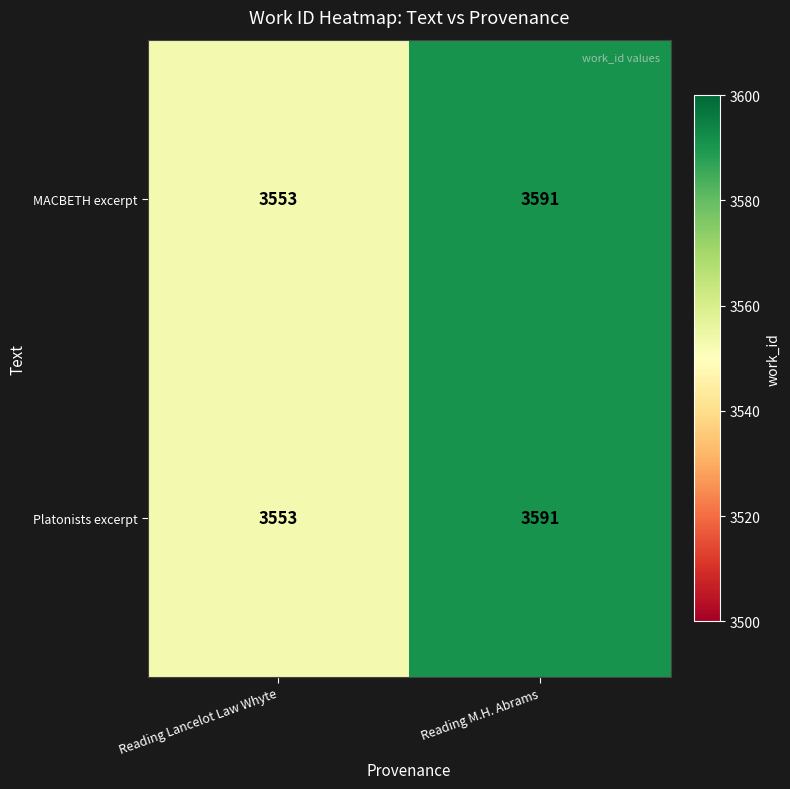

The value of Platonists excerpt at Reading Lancelot Law Whyte is 5969. True or false?

False